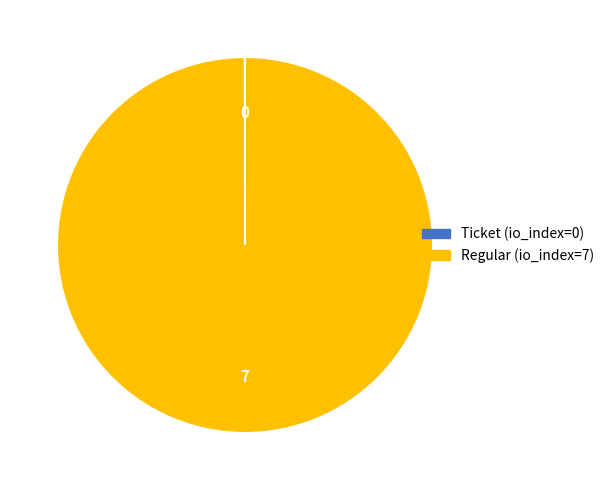

The Regular (io_index=7) slice represents 100% of the pie. True or false?

True